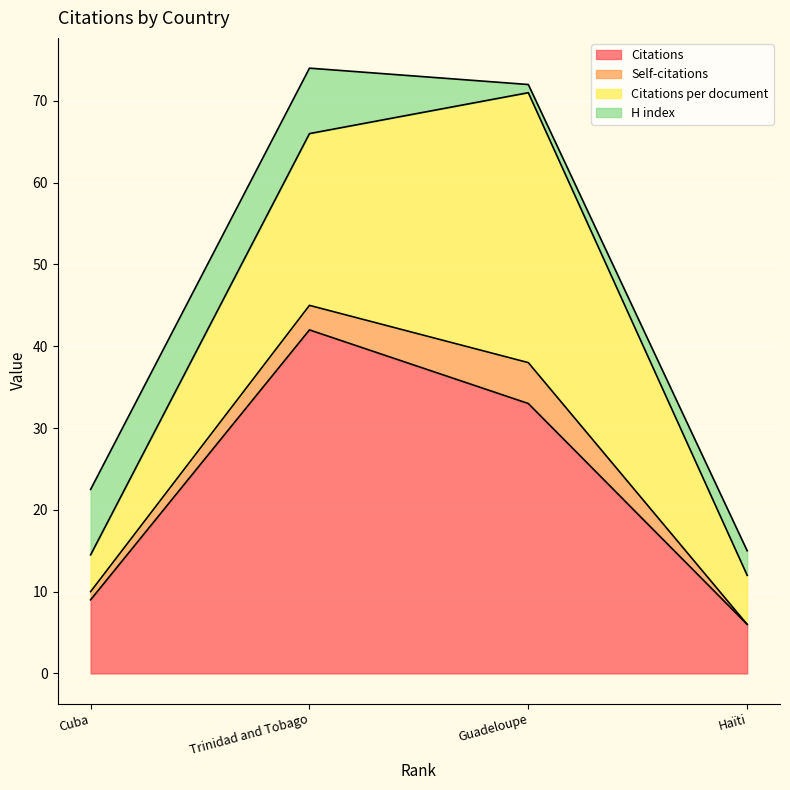

What is the sum of all H index values?

20.0